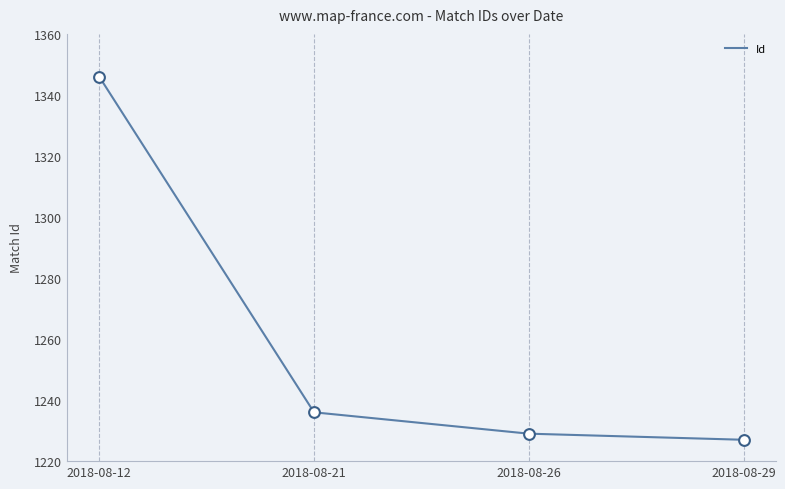

What is the ratio of the value at 2018-08-21 to the value at 2018-08-12?

0.9